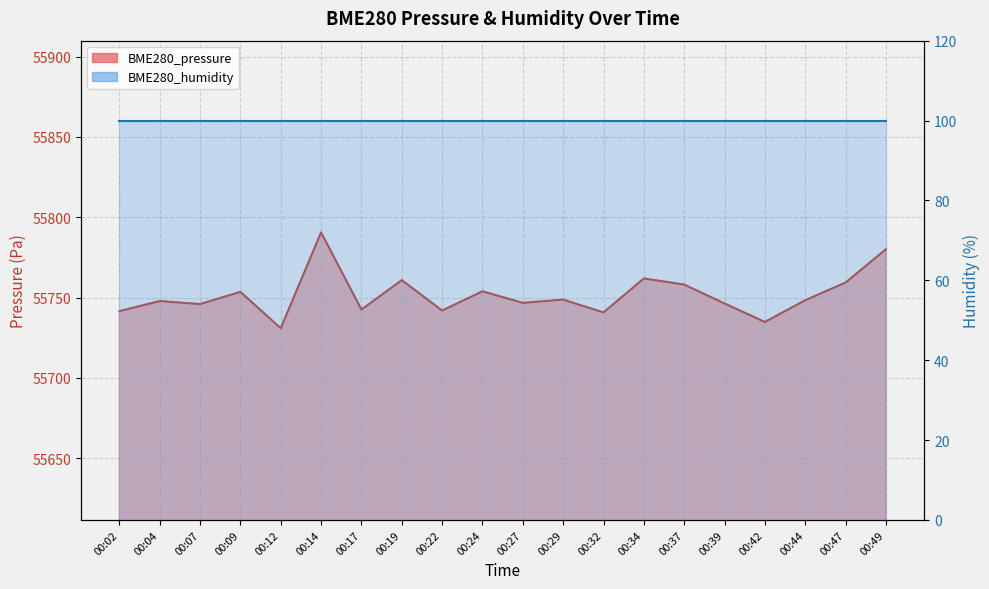

The chart shows a value of 75127.9 at 00:34. True or false?

False